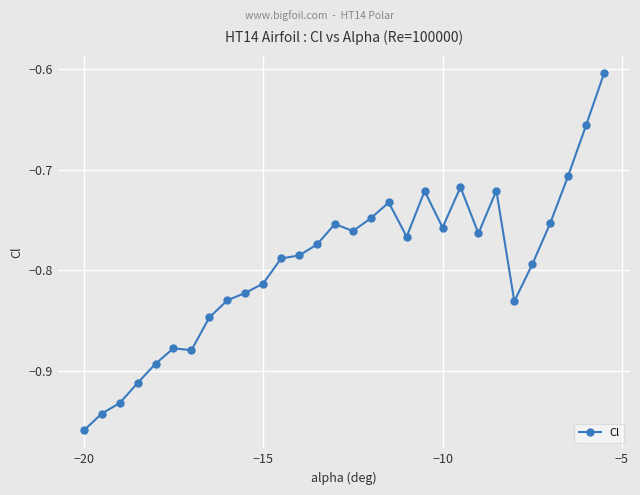

What is the difference between the maximum and minimum values?

0.4